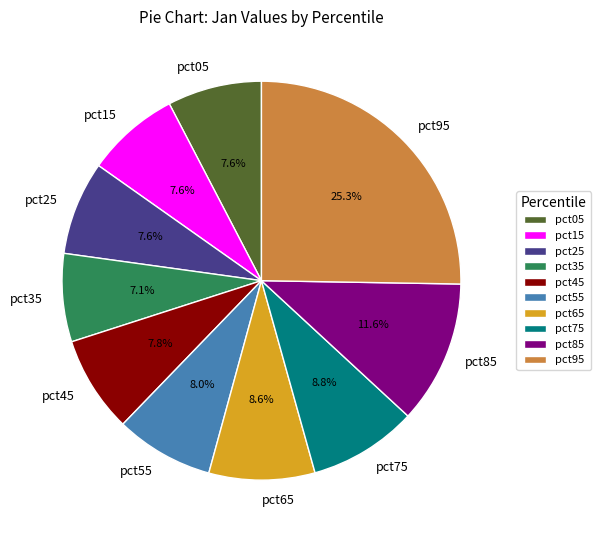

To the nearest percent, what portion does pct35 represent?

7%